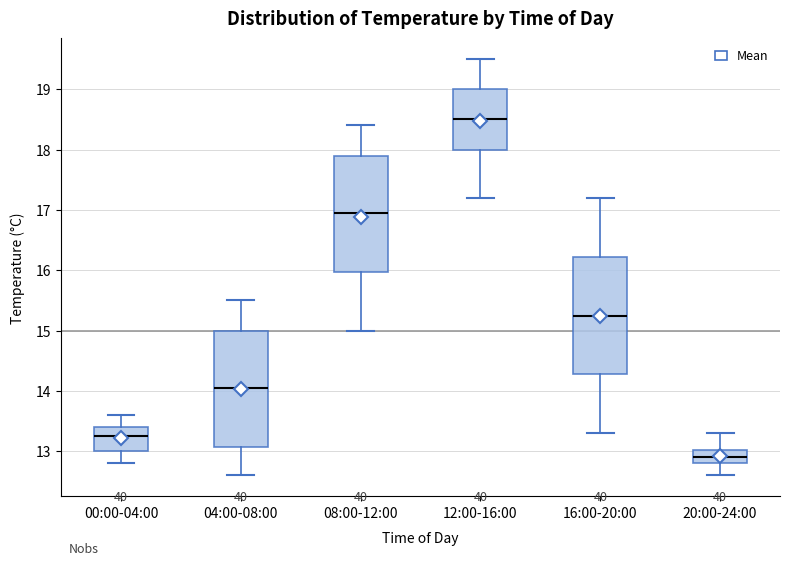

Reading left to right, read every box against the y-axis: the position of its median line, the range the box covers, and the ends of its whiskers. The values are not printed on the chart, so give them approximately, as read against the axis.

00:00-04:00: median 13.3, box 13.0 to 13.4, whiskers 12.8 to 13.6
04:00-08:00: median 14.1, box 13.1 to 15.0, whiskers 12.6 to 15.5
08:00-12:00: median 17.0, box 16.0 to 17.9, whiskers 15.0 to 18.4
12:00-16:00: median 18.5, box 18.0 to 19.0, whiskers 17.2 to 19.5
16:00-20:00: median 15.3, box 14.3 to 16.2, whiskers 13.3 to 17.2
20:00-24:00: median 12.9, box 12.8 to 13.0, whiskers 12.6 to 13.3